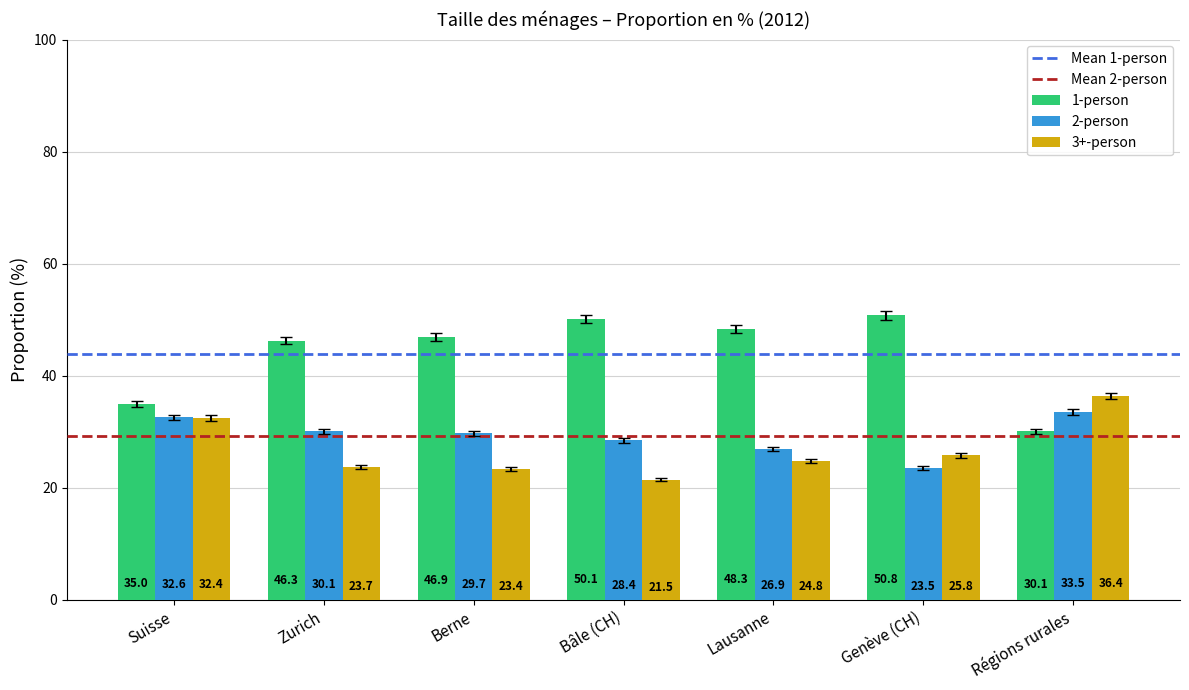

What is the spread (max minus min) of values at Lausanne?

23.5